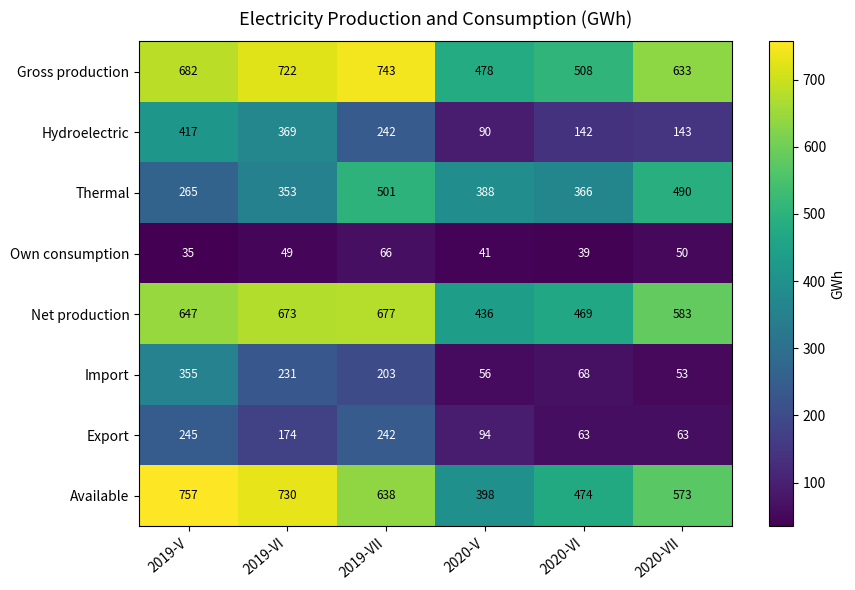

What is the smallest value displayed?

35